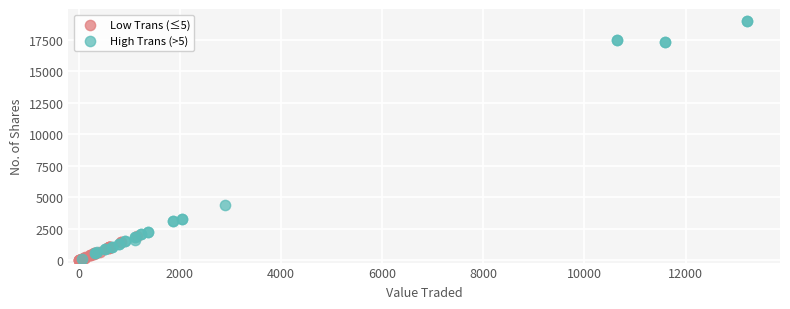

Which series reaches the maximum Y coordinate?

High Trans (>5)